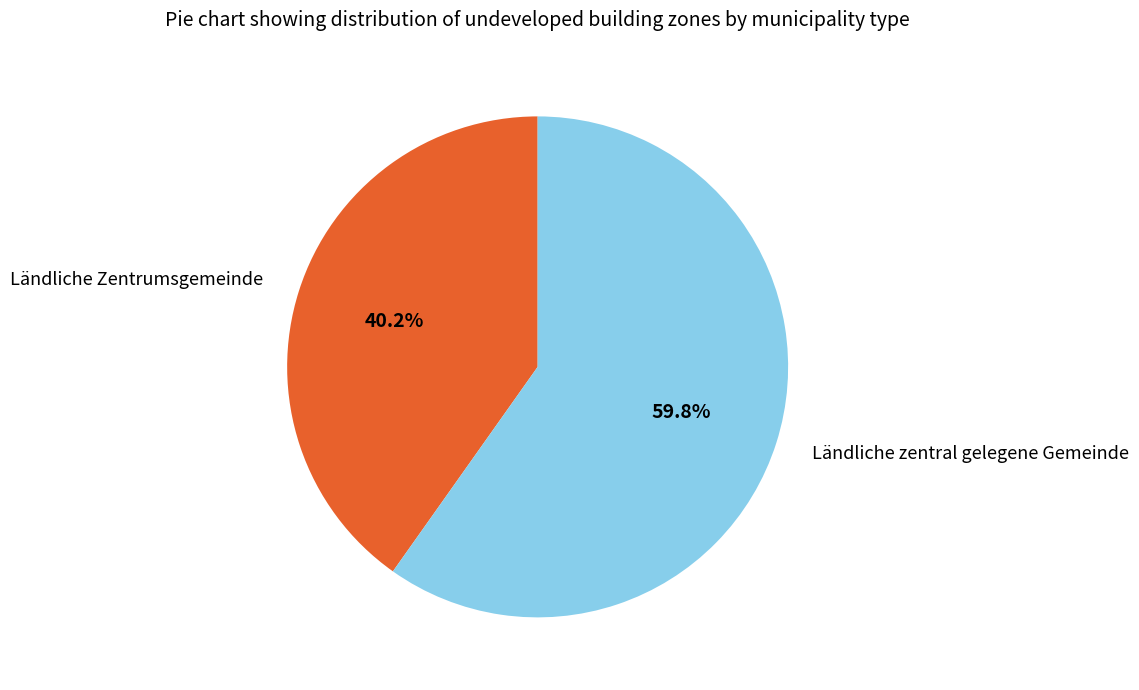

Rank the categories by value from lowest to highest.

Ländliche Zentrumsgemeinde, Ländliche zentral gelegene Gemeinde